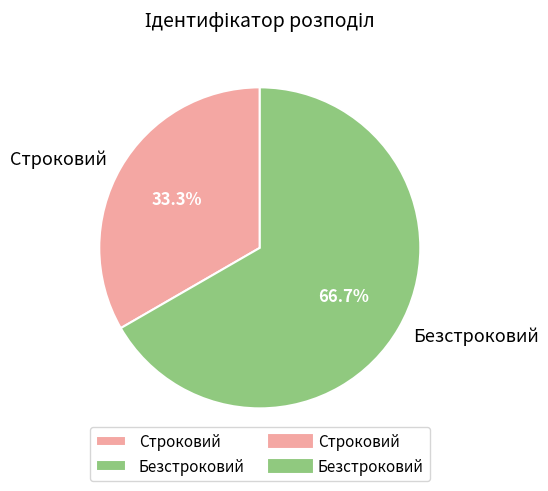

Combined, what portion of the pie is Строковий and Безстроковий?

100.0%